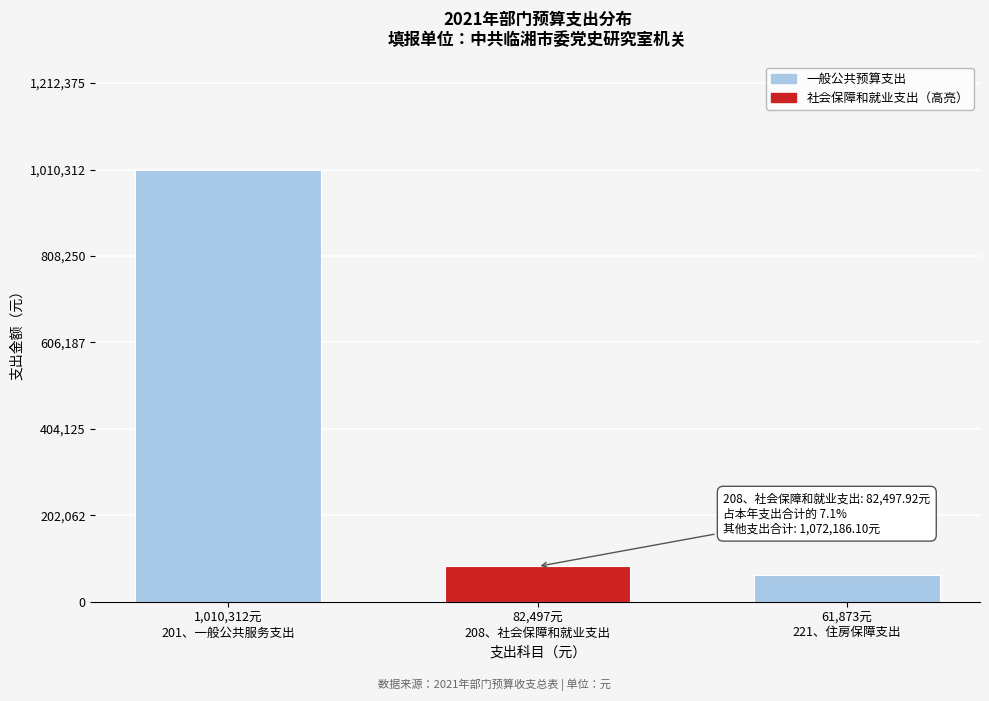

Reading right to left, what are all the values shown in this chart?

61873.4	82497.9	1010312.7